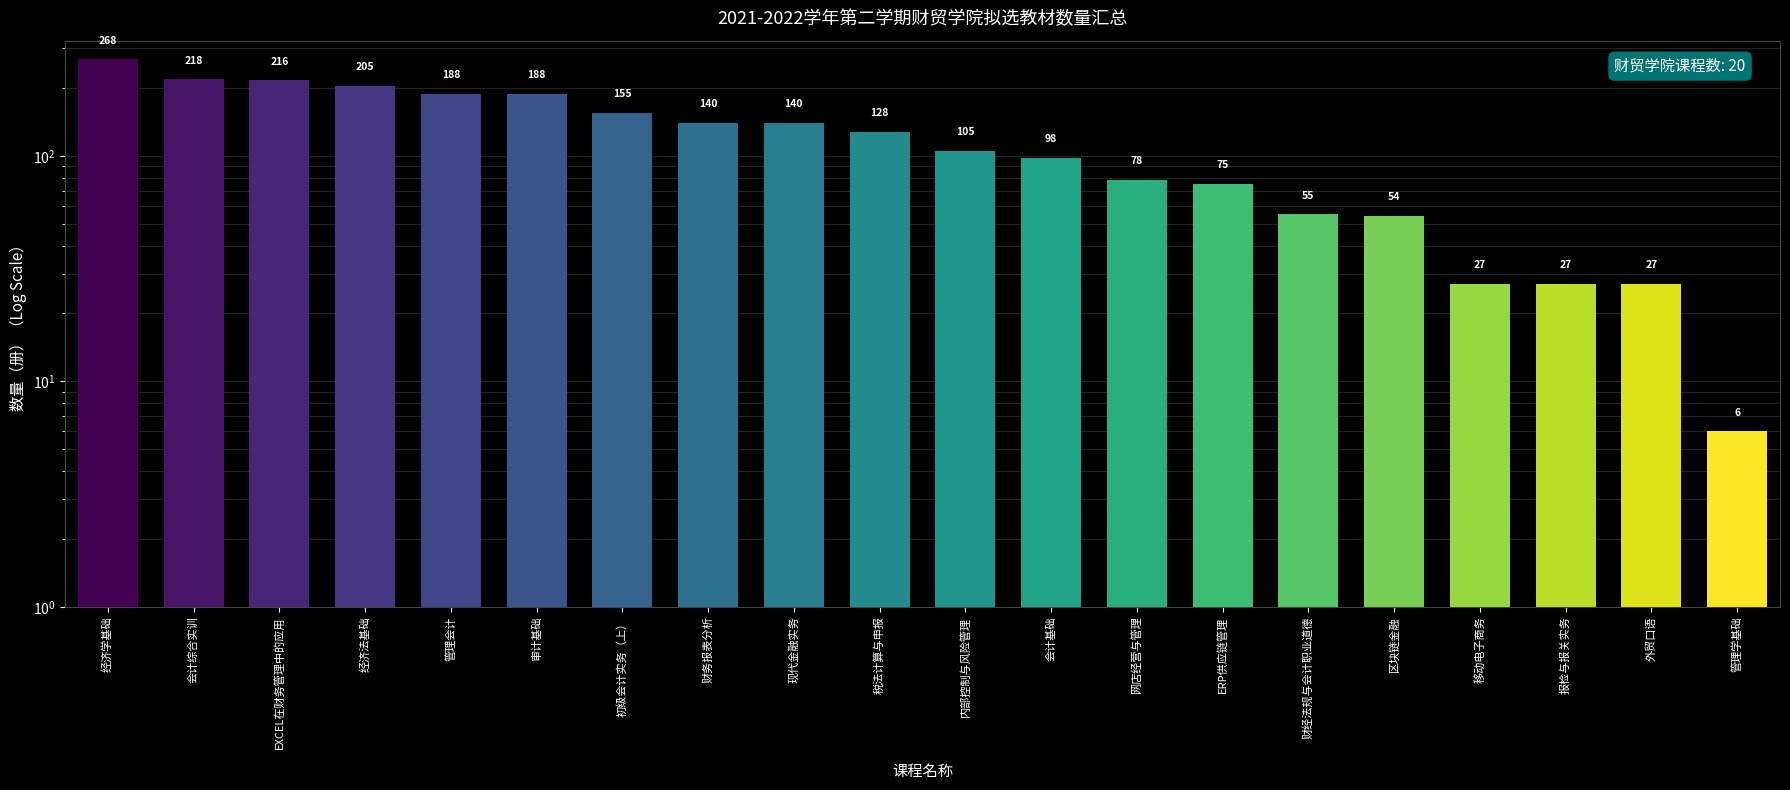

What is the average value?

120